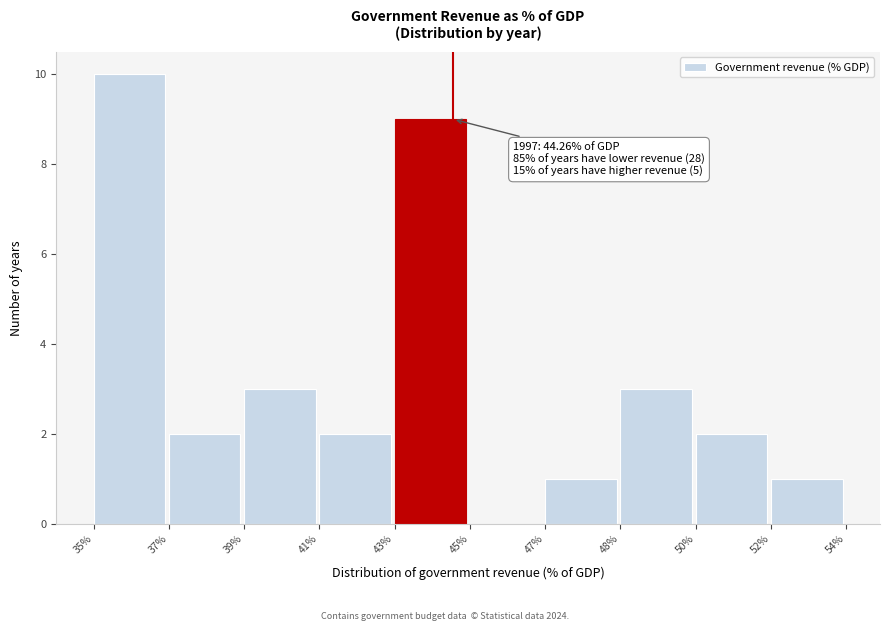

Reading right to left, what are all the values shown in this chart?

52%=1	50%=2	48%=3	47%=1	45%=0	43%=9	41%=2	39%=3	37%=2	35%=10